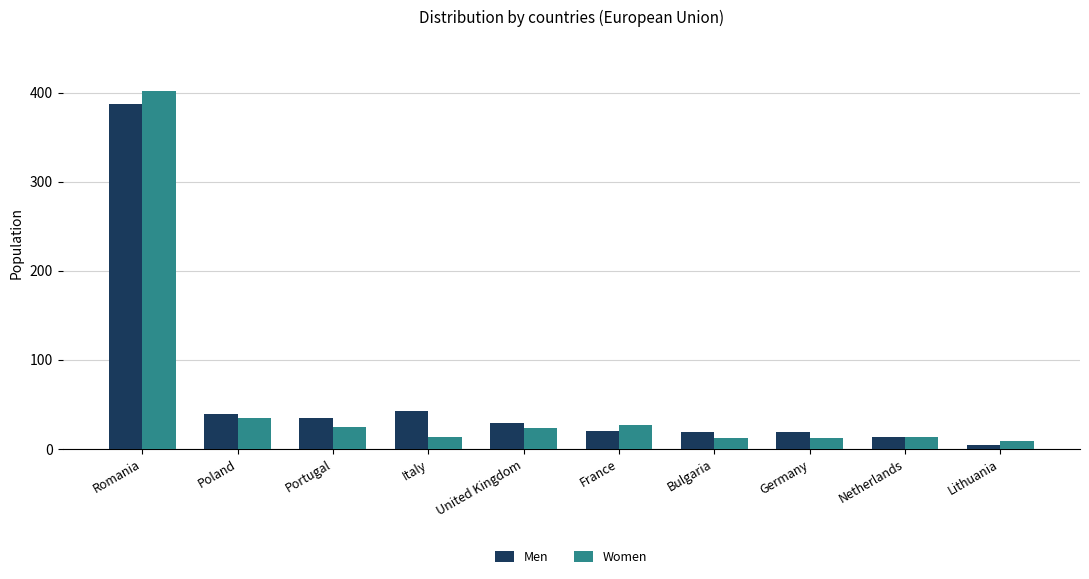

How many values in the Women series are below 24?

5